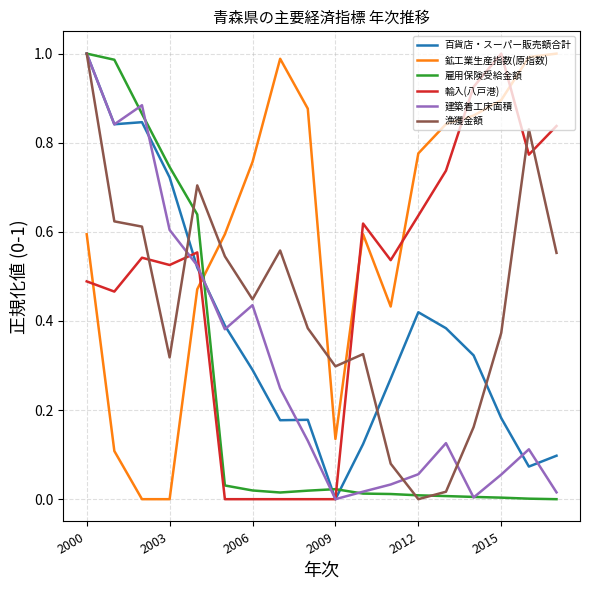

Which series has the largest total across all categories?

鉱工業生産指数(原指数)